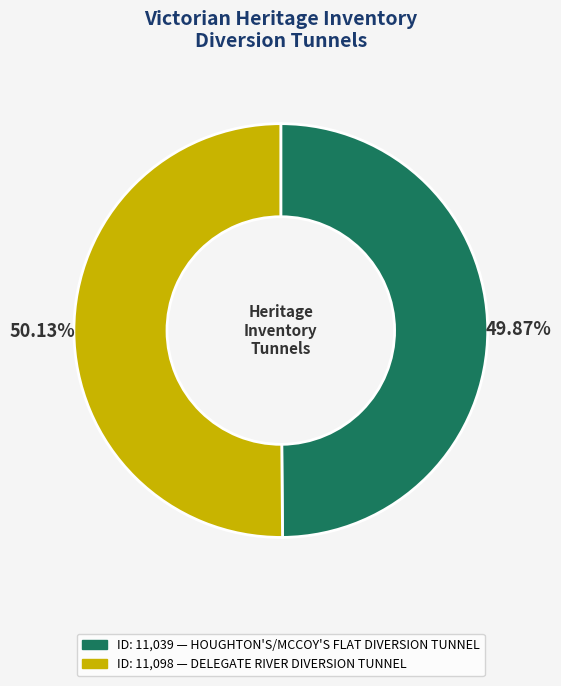

Does any single category account for the majority?

Yes